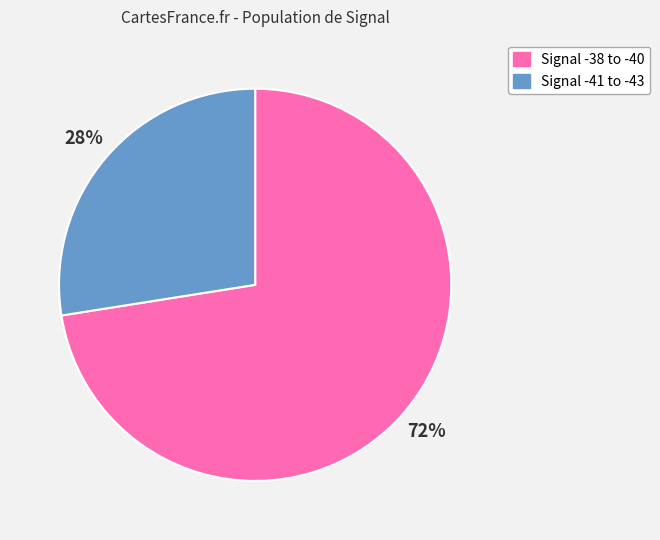

Does any single category account for the majority?

Yes